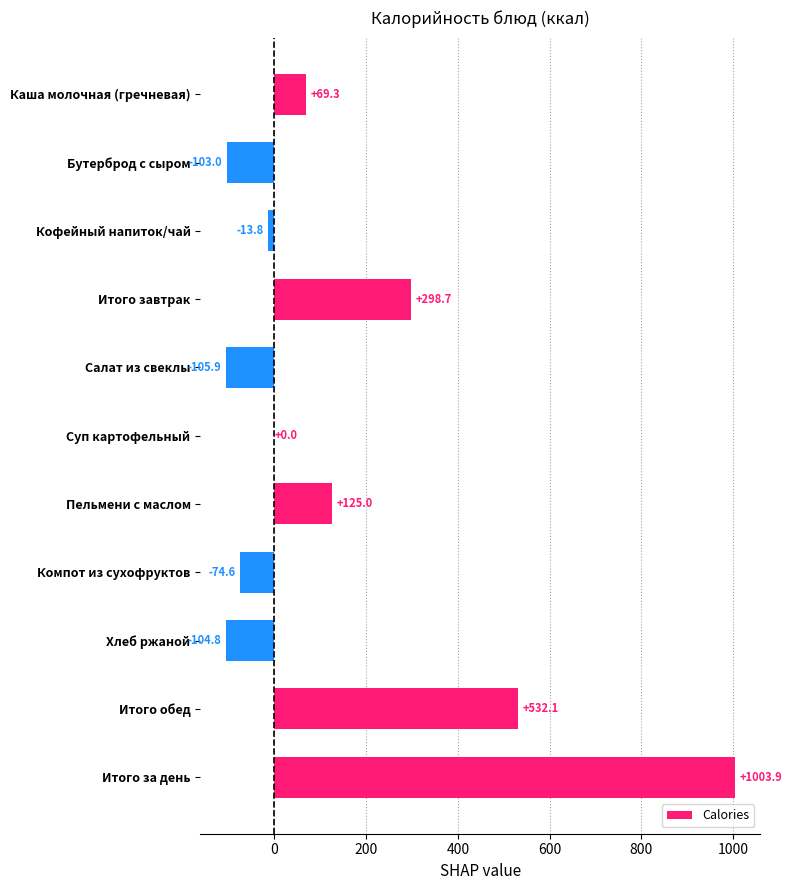

At which category does the chart reach its peak across all series?

Итого за день